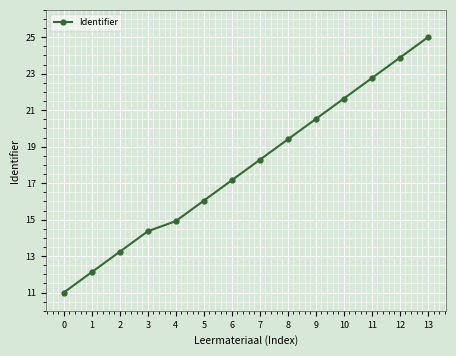

What is the sum of all values?

250.3